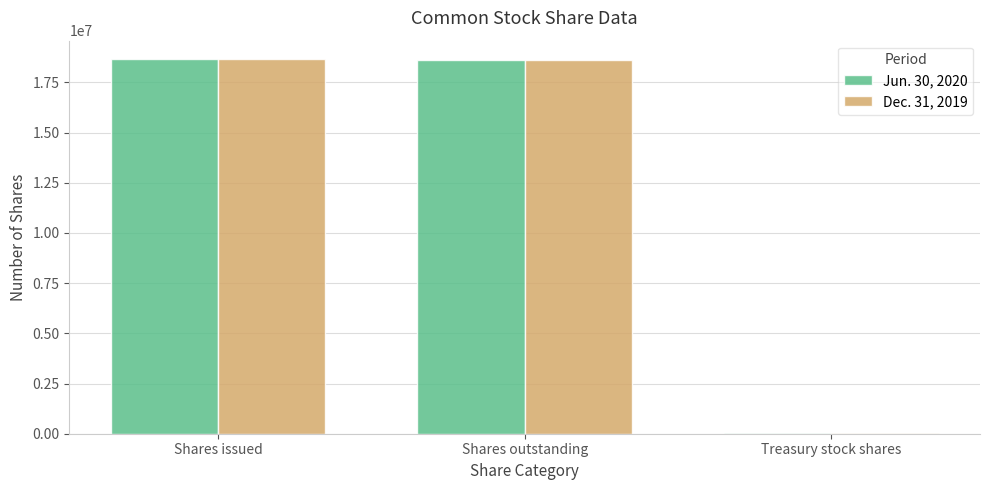

Is the value of Jun. 30, 2020 at Treasury stock shares greater than the value of Dec. 31, 2019 at Shares issued?

No